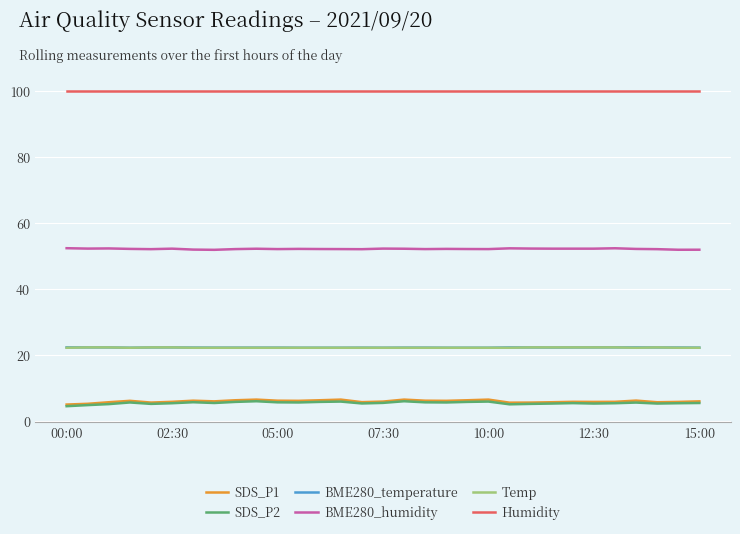

True or false: BME280_temperature and BME280_humidity cross at least once.

False